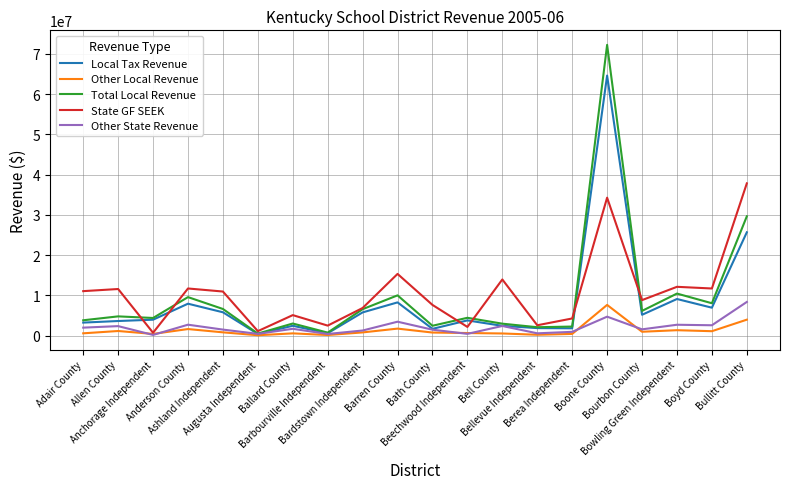

Which series has the widest spread of values?

Total Local Revenue